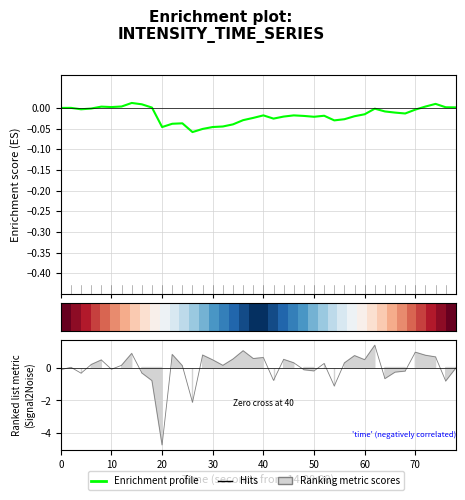

True or false: row_0 has a value of 0.5 at 26.

False